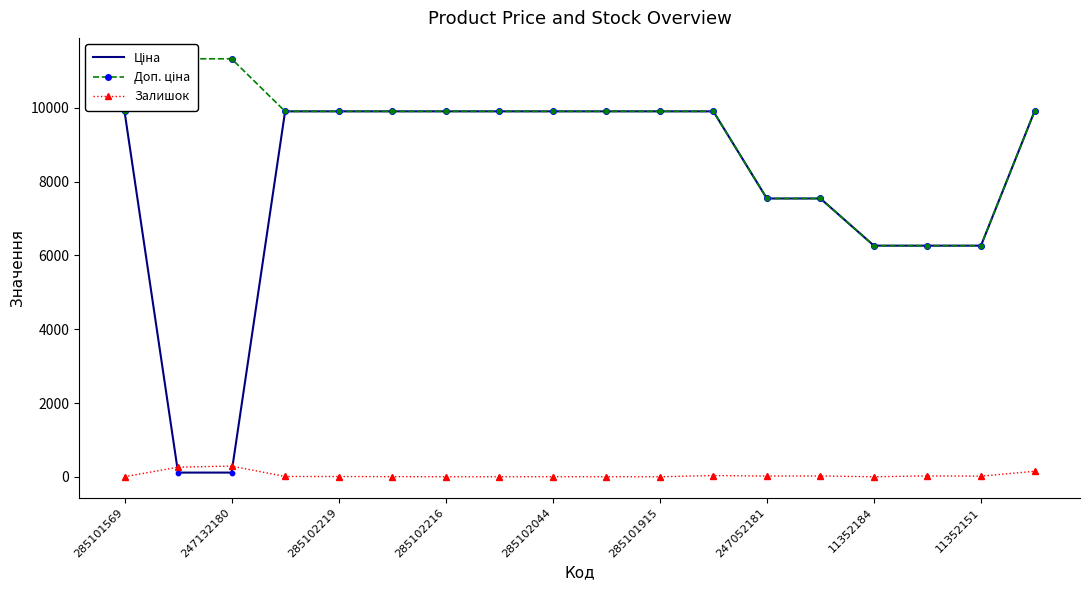

Which series contains the highest Y value?

Доп. ціна